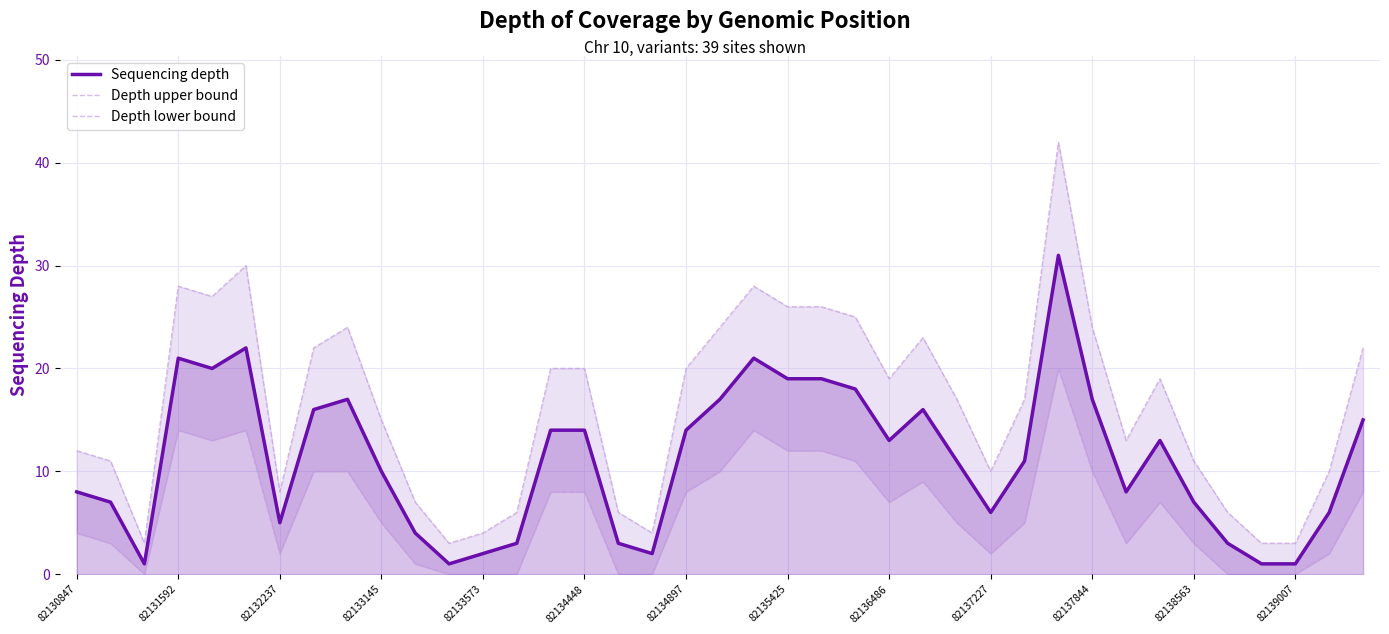

What is the maximum value for Sequencing depth?

31